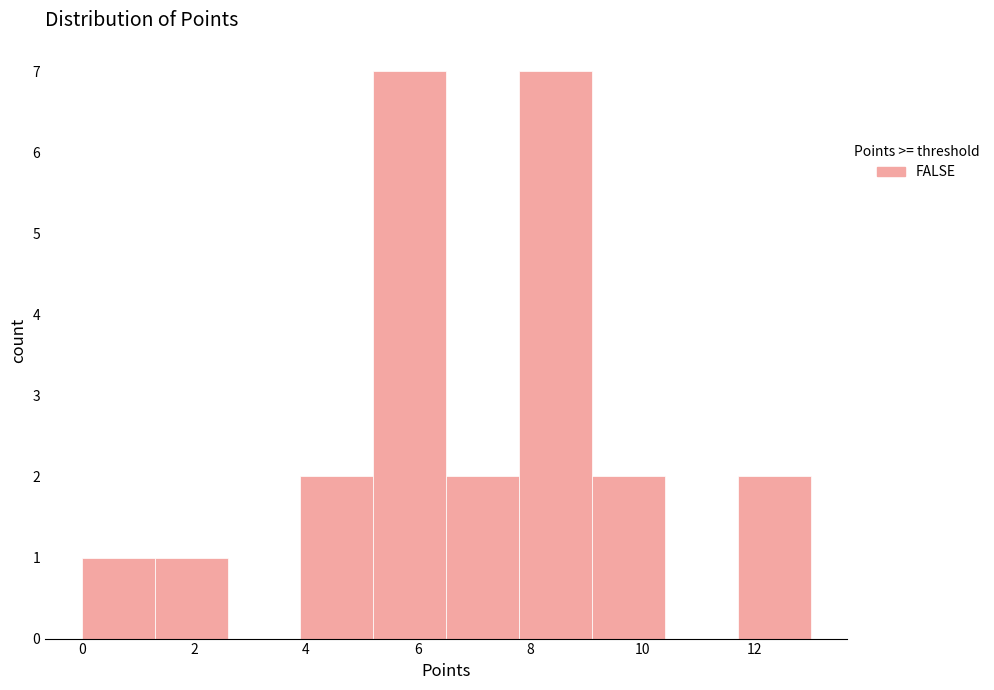

Reading left to right, transcribe this chart: for each bar, give the range it covers on the x-axis and its height. Neither the bar edges nor the heights are printed on the chart, so give them approximately, as read against the axes.

0.0 to 1.3: 1
1.3 to 2.6: 1
2.6 to 3.9: 0
3.9 to 5.2: 2
5.2 to 6.5: 7
6.5 to 7.8: 2
7.8 to 9.1: 7
9.1 to 10.4: 2
10.4 to 11.7: 0
11.7 to 13.0: 2